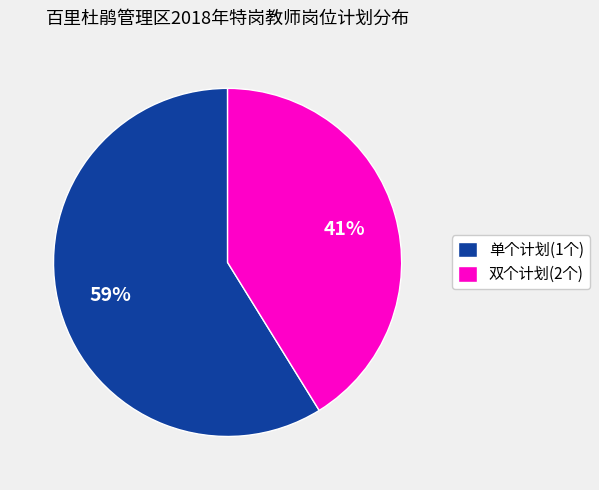

Do 单个计划(1个) and 双个计划(2个) together represent more than half of the pie?

Yes